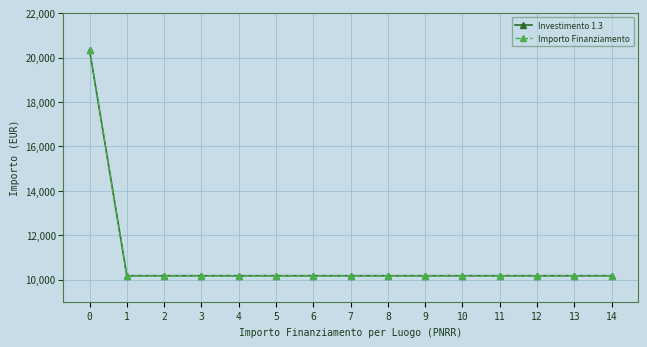

True or false: Importo Finanziamento and Investimento 1.3 cross at least once.

False